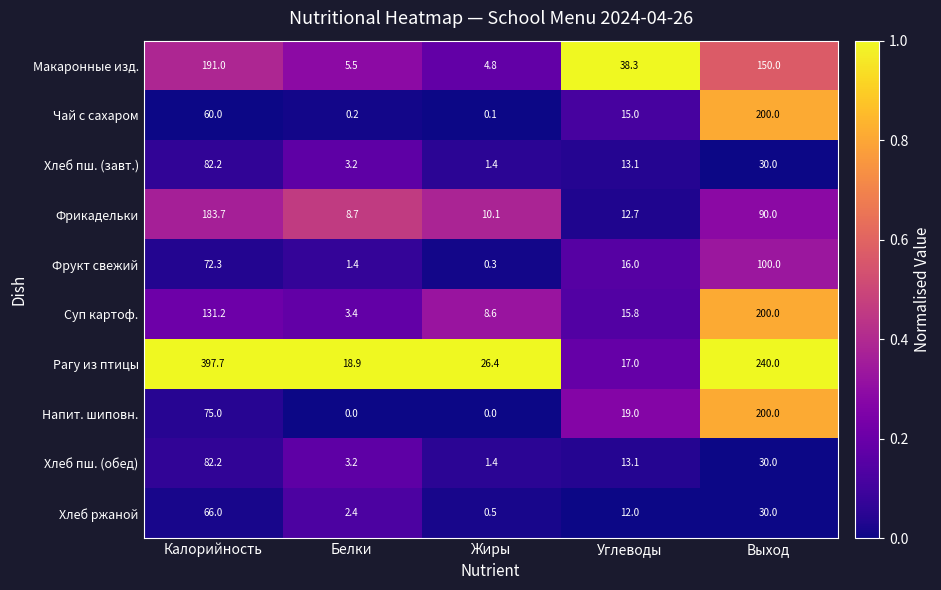

What is the sum of the Фрикадельки values at Углеводы and Выход?

102.7